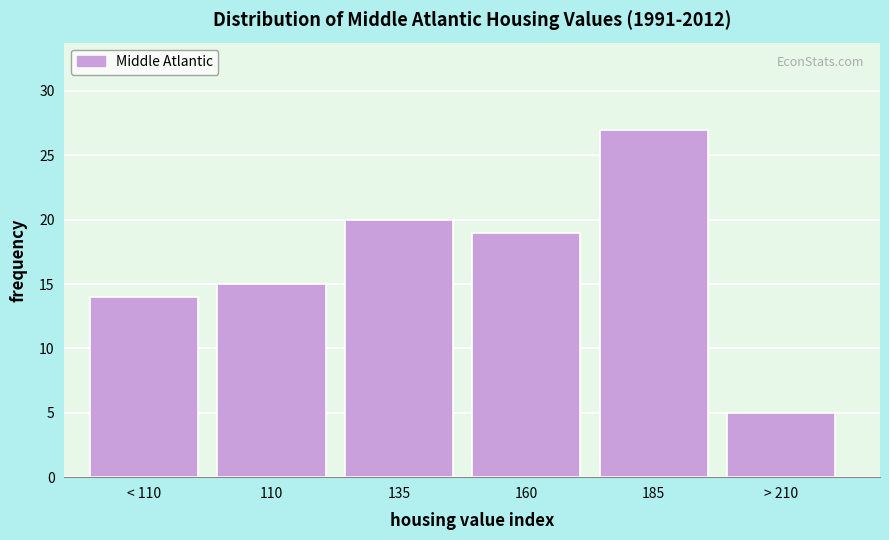

Reading left to right, transcribe all the data shown in this chart.

< 110=14	110=15	135=20	160=19	185=27	> 210=5